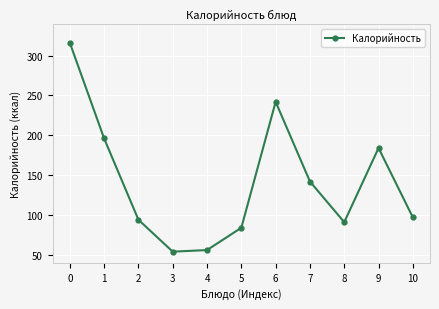

True or false: there are more than 1 points higher than both neighbors.

True